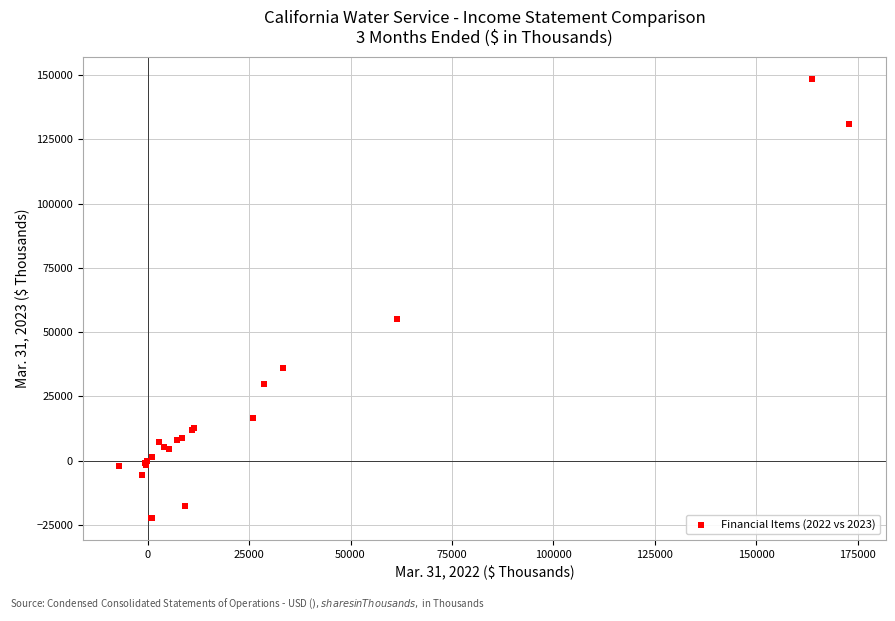

What Y value in the scatter plot is closest to 63145?

55008